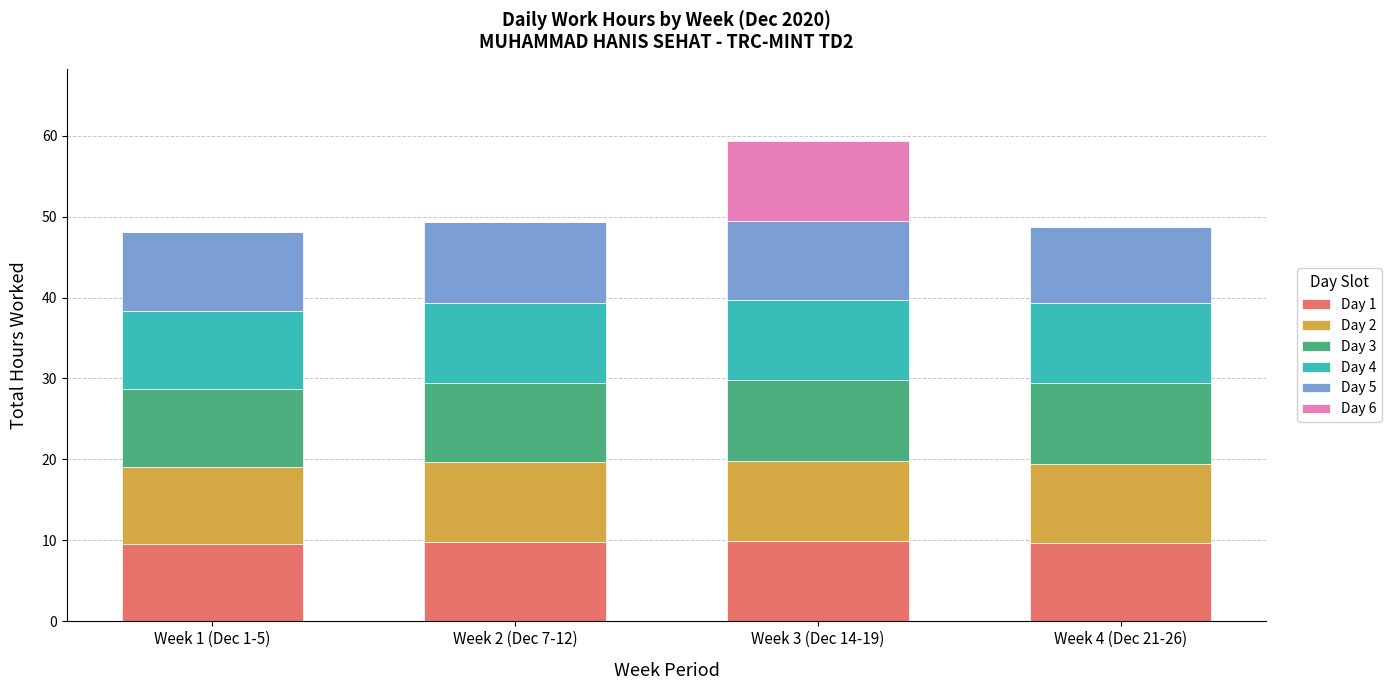

At which category is the sum across all series the highest?

Week 3 (Dec 14-19)